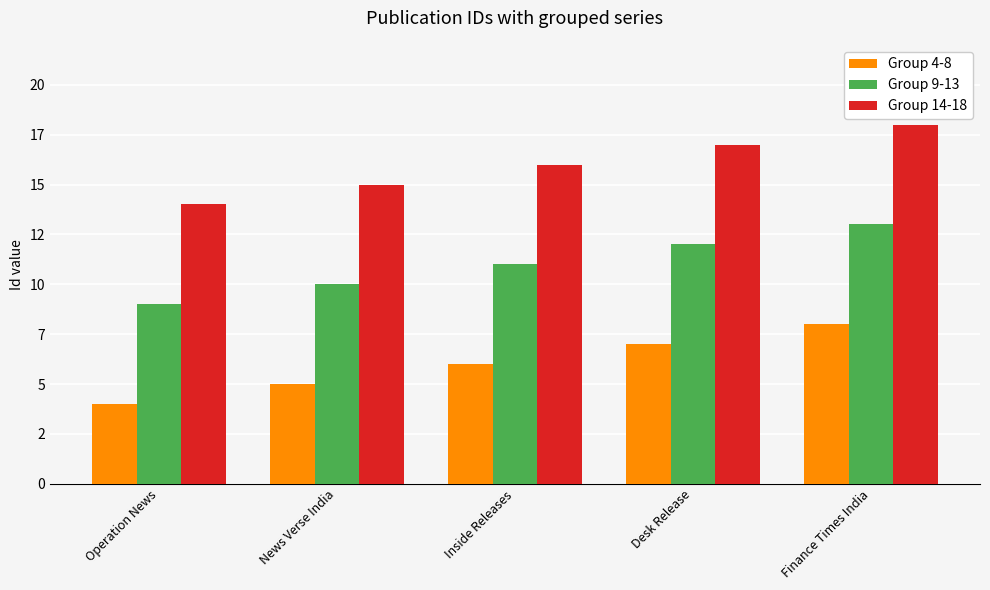

List the series in order of their overall mean, lowest first.

Group 4-8, Group 9-13, Group 14-18